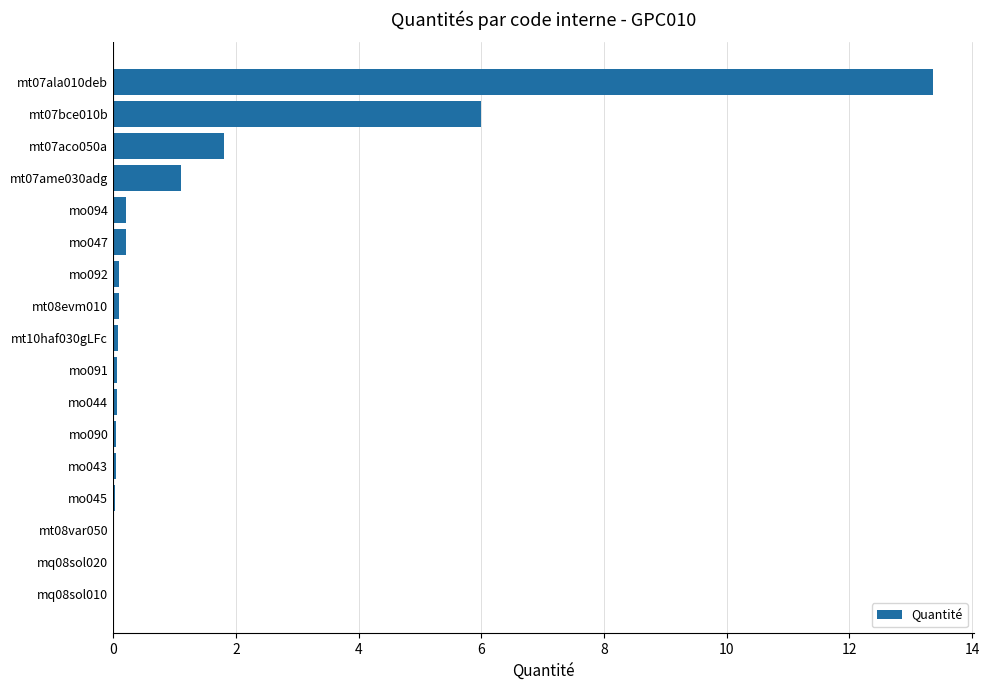

True or false: the data shows 0.0 at mq08sol020.

True